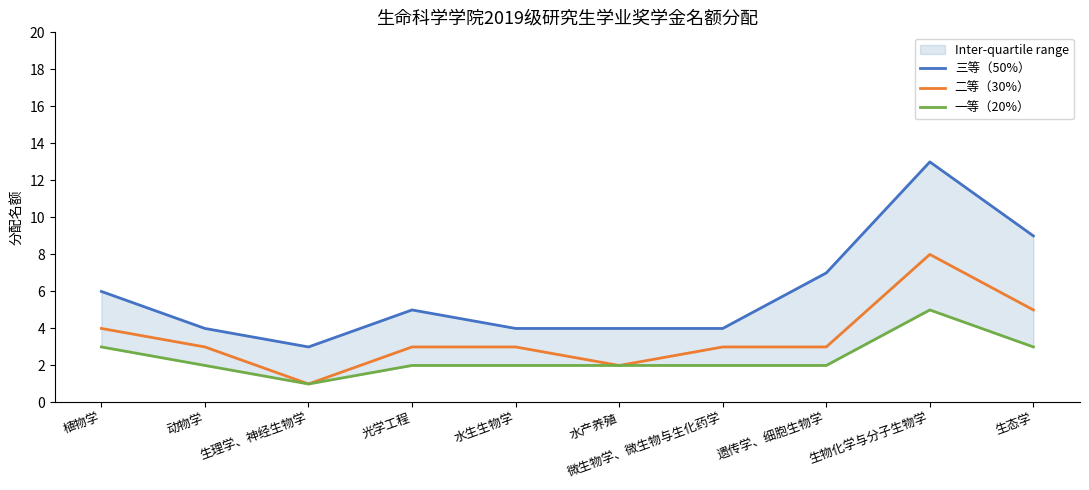

What is the sum of the 一等（20%） values at 动物学 and 生理学、神经生物学?

3